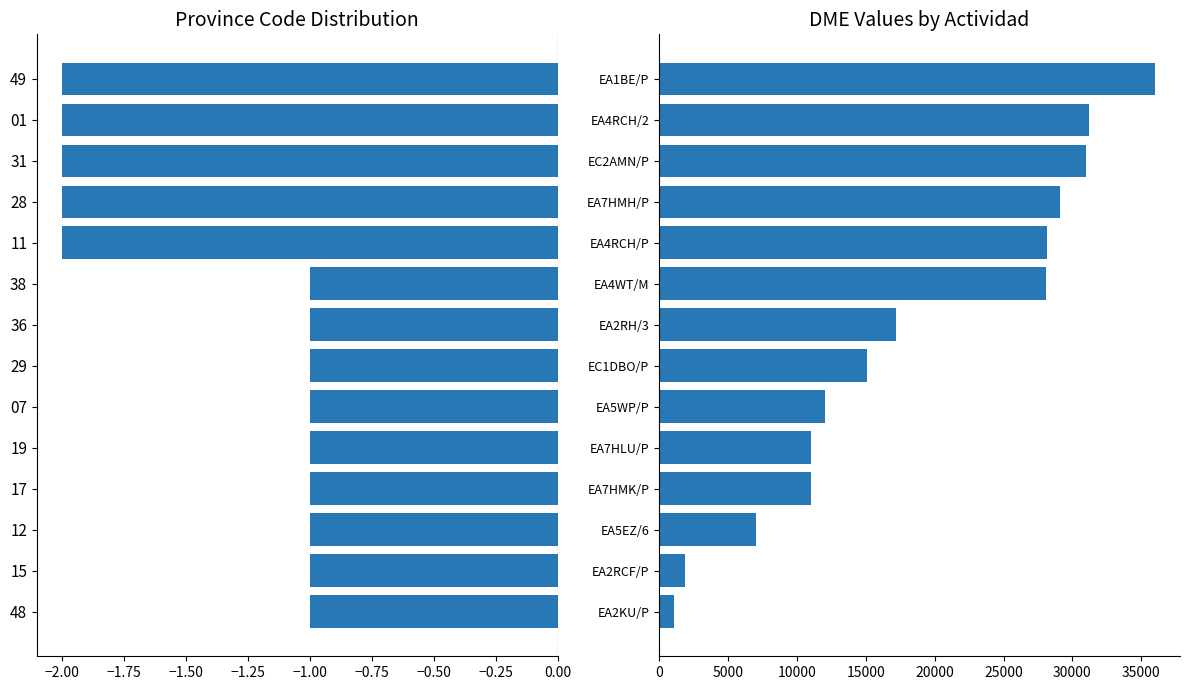

The chart shows a value of 60690 at 13. True or false?

False